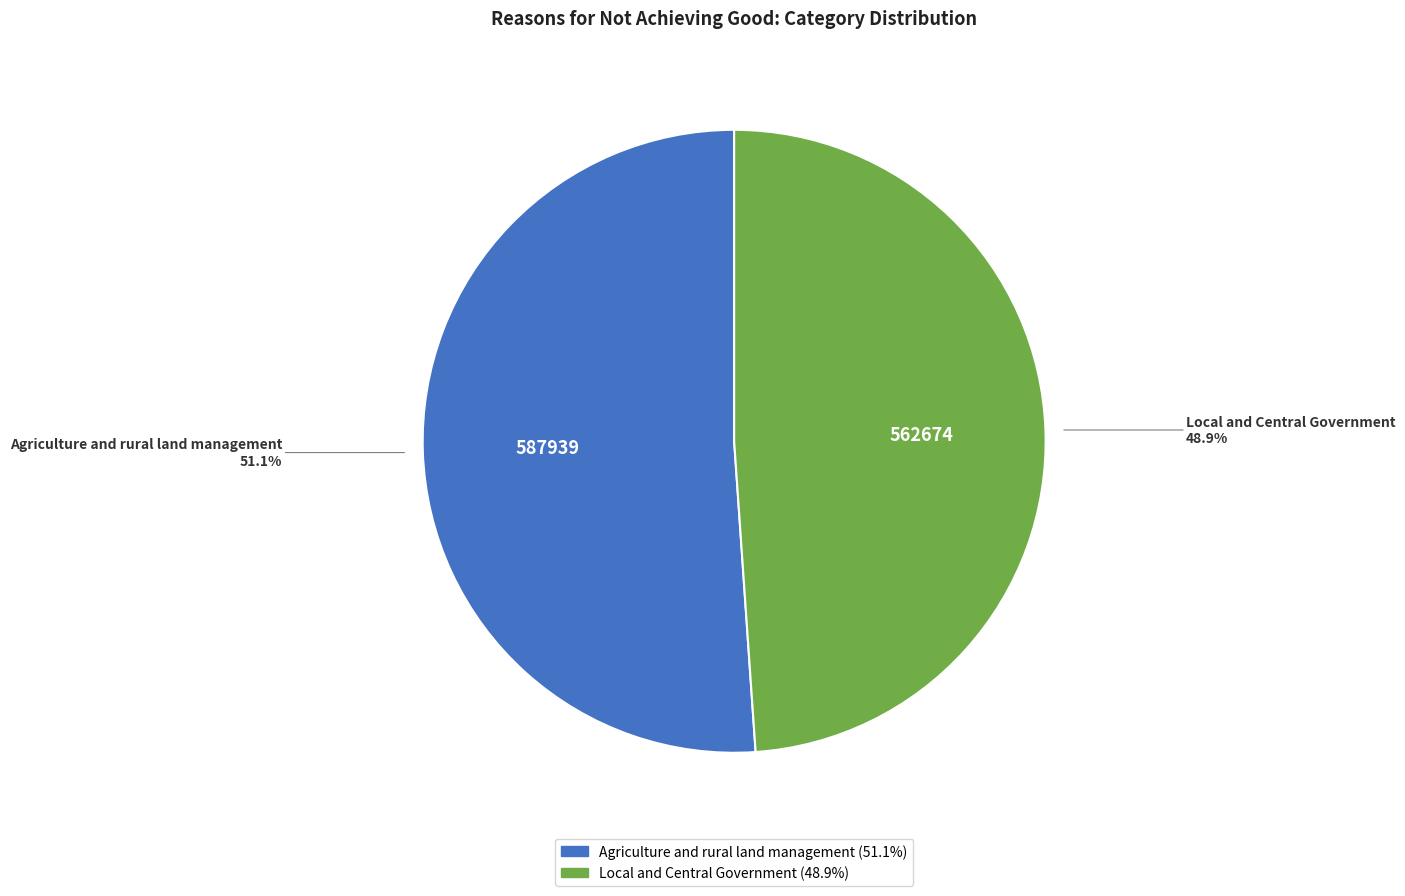

Does Agriculture and rural land management represent more than half of the total?

Yes